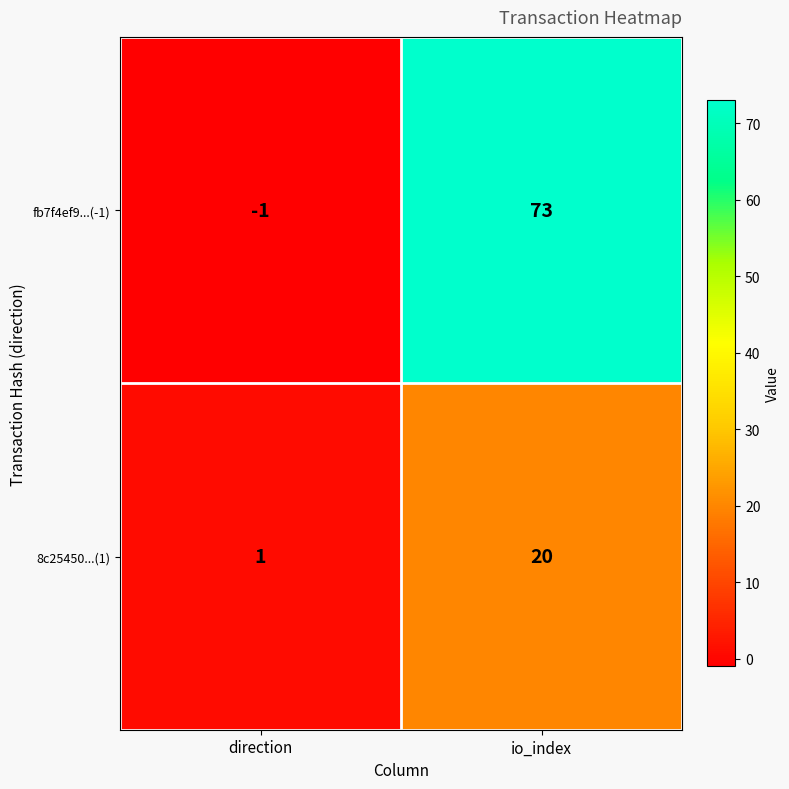

What is the maximum value for 8c25450...(1)?

20